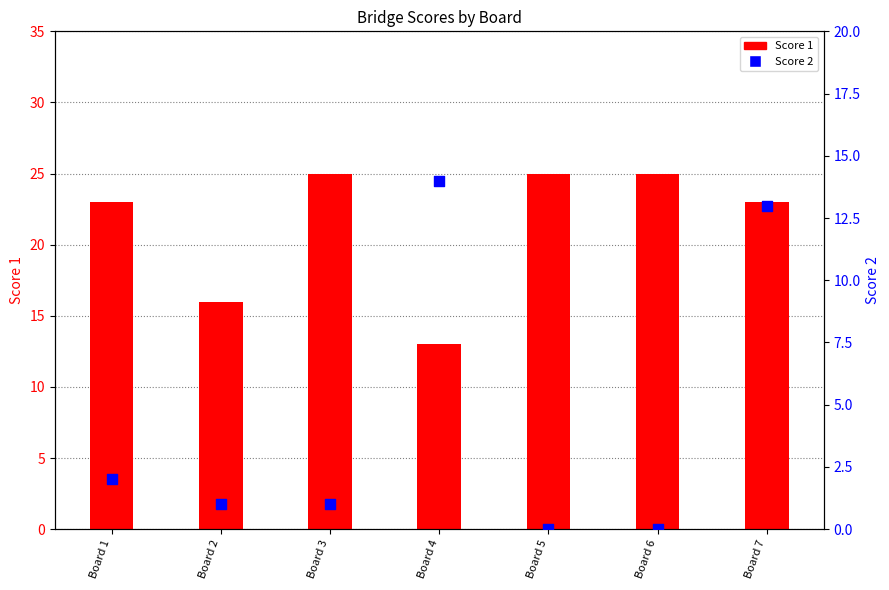

Which series reaches the minimum Y coordinate?

Score 2